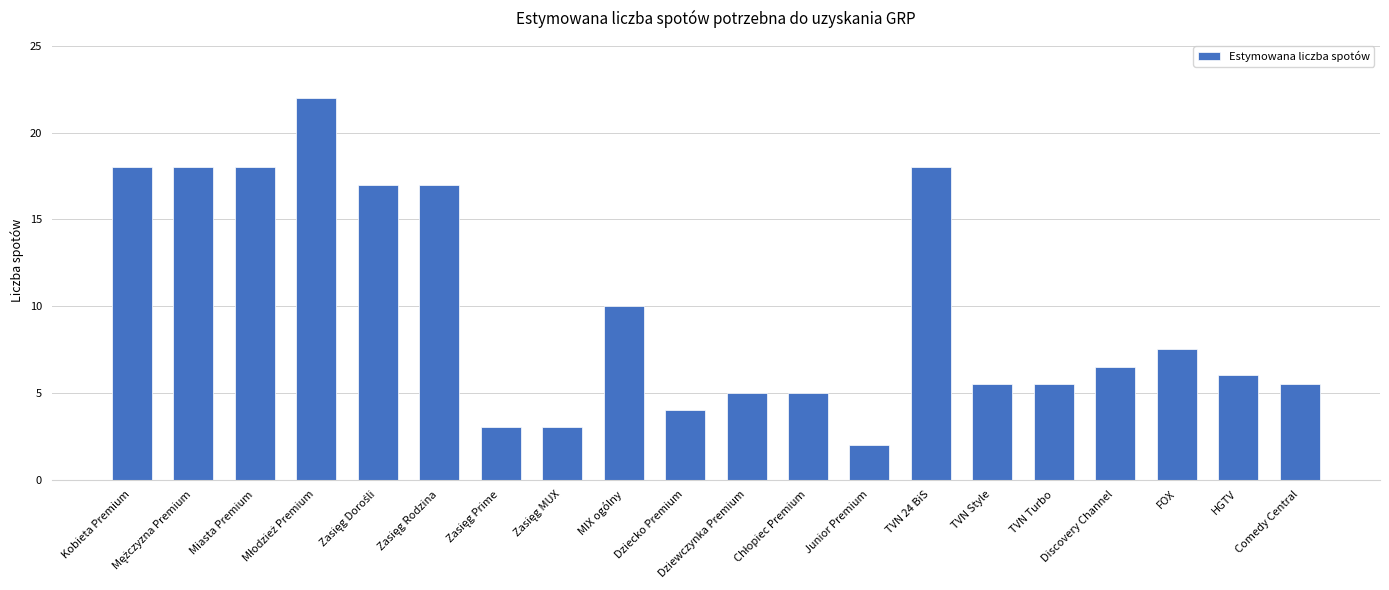

At which category does the chart reach its minimum across all series?

Junior Premium